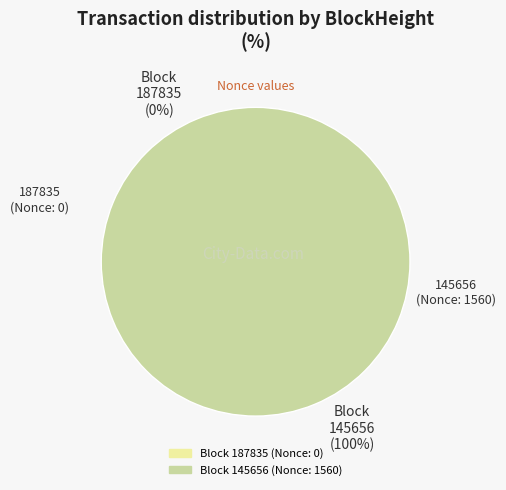

How many segments does this pie chart have?

2